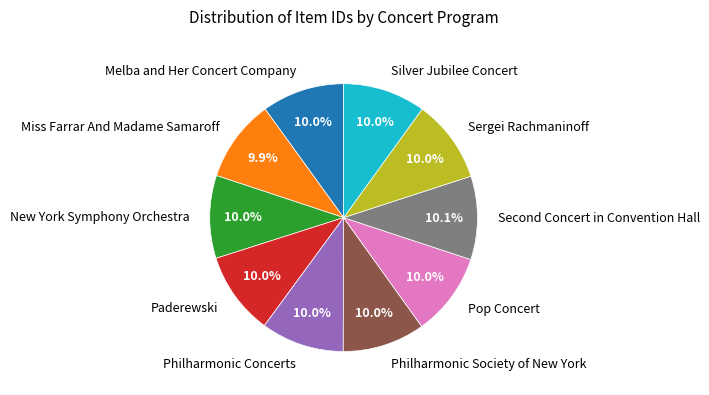

Is it true that Miss Farrar And Madame Samaroff is 3% of the pie?

False